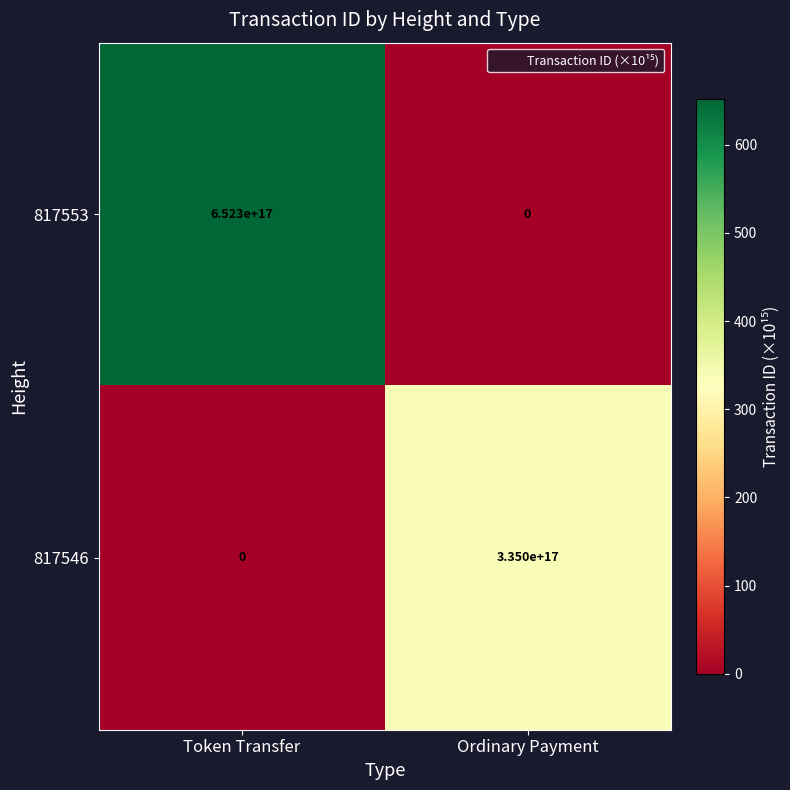

Which label corresponds to the largest value in the chart?

Token Transfer